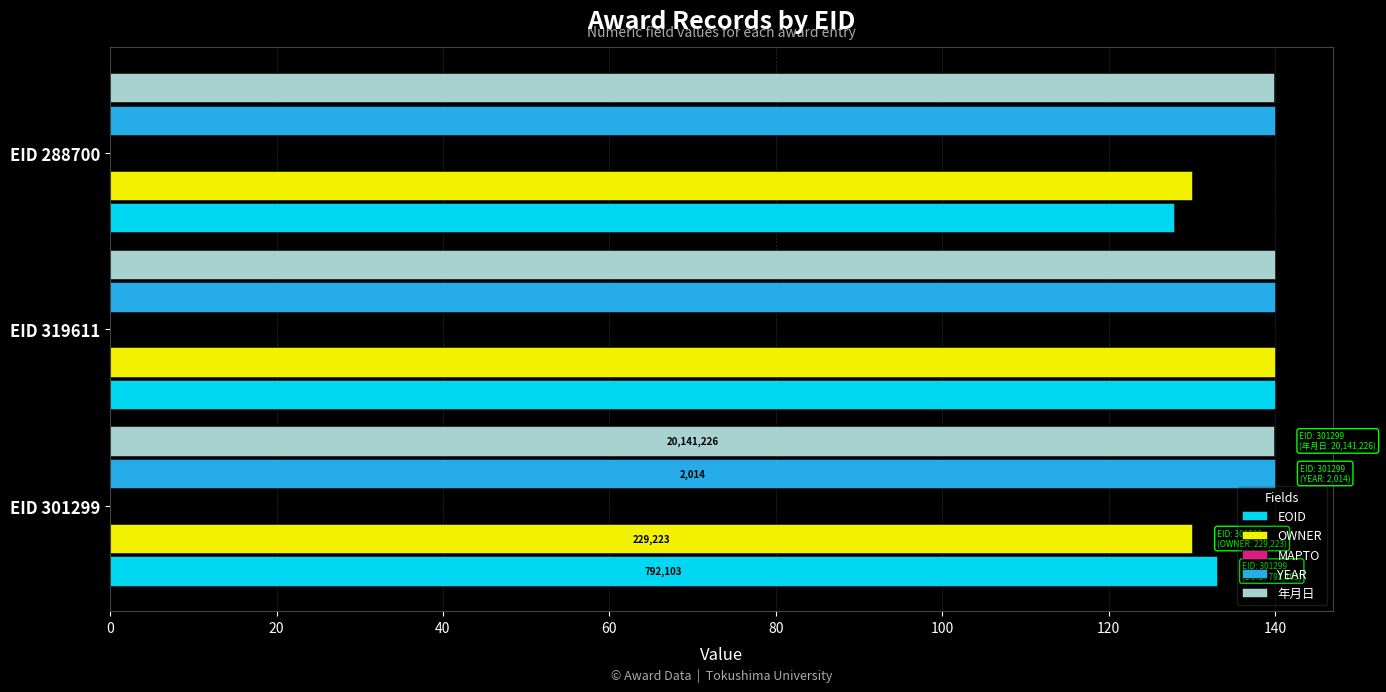

What is the difference between the highest and lowest values at EID 301299?

9.9